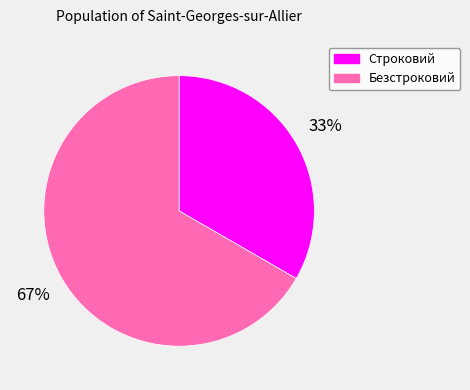

To the nearest percent, what percentage of the pie is Безстроковий?

67%